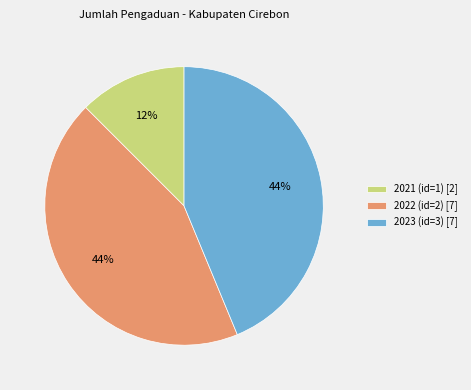

To the nearest percent, what is the average slice percentage?

33%